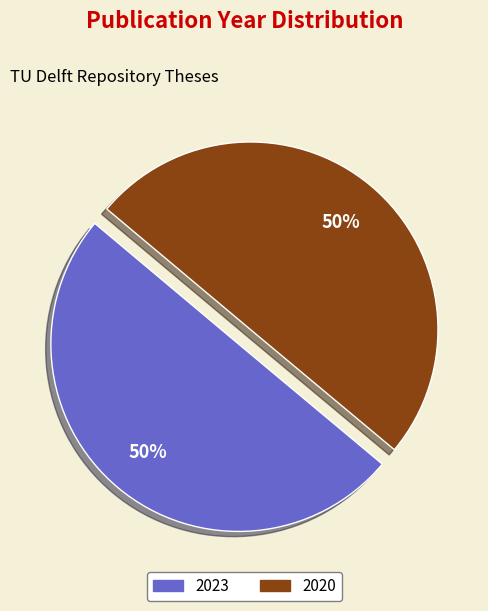

Is the sum of 2023 and 2020 greater than half?

Yes